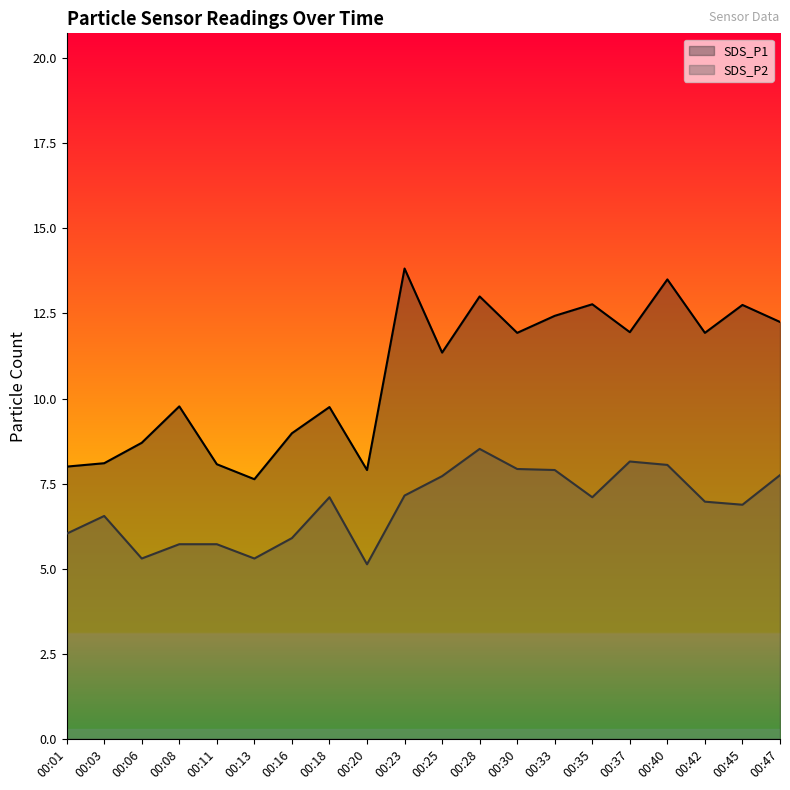

Rank the series at 00:23 from highest to lowest value.

SDS_P1, SDS_P2